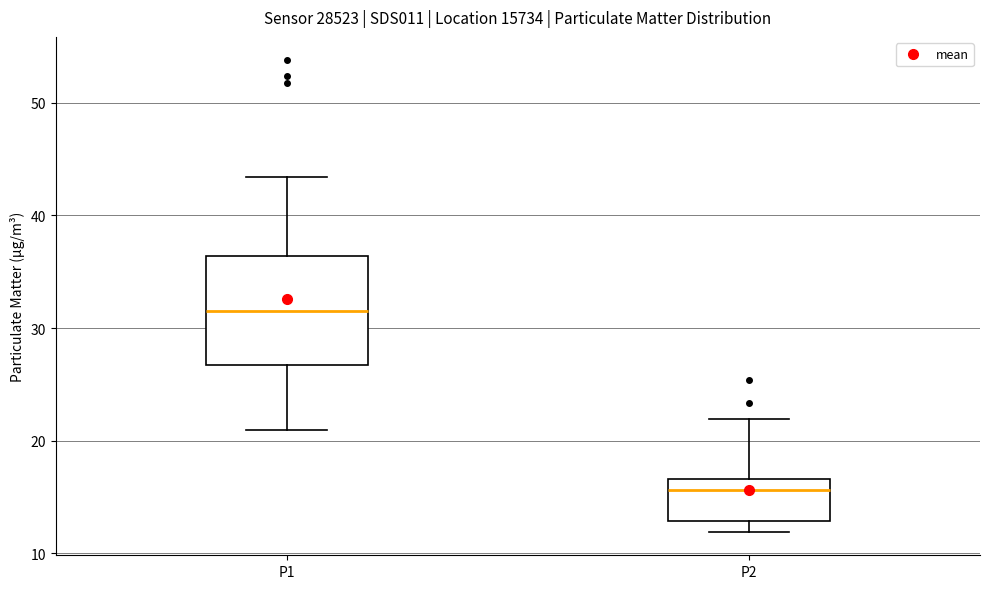

Reading left to right, read every box against the y-axis: the position of its median line, the range the box covers, and the ends of its whiskers. The values are not printed on the chart, so give them approximately, as read against the axis.

P1: median 31, box 27 to 36, whiskers 21 to 43
P2: median 16, box 13 to 17, whiskers 12 to 22